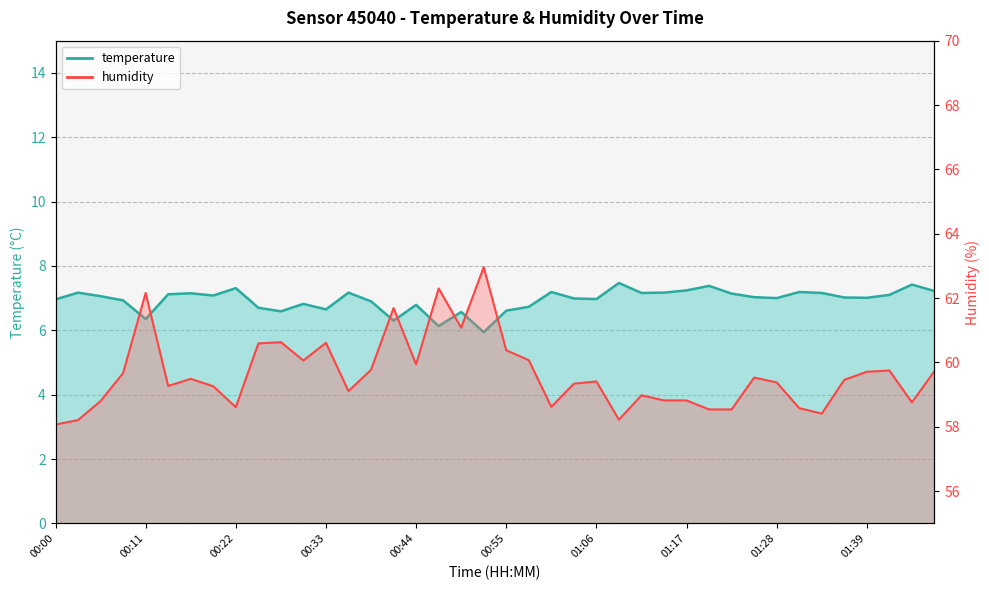

Rank the series at 00:36 from highest to lowest value.

humidity, temperature